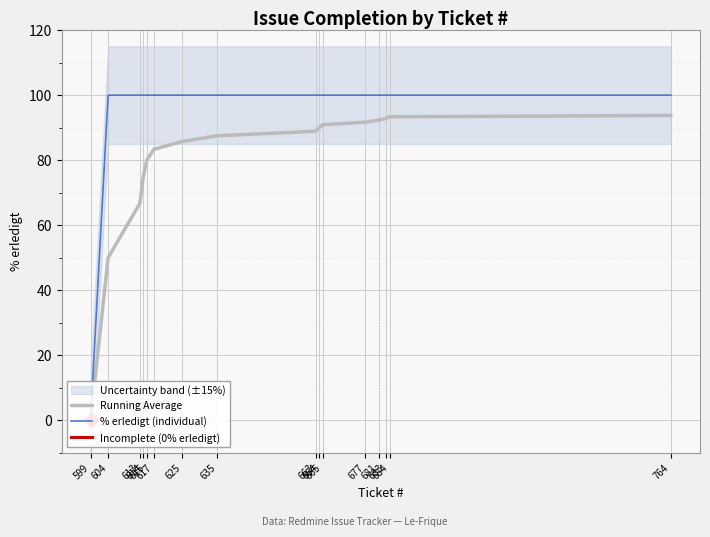

At which category is the sum across all series the highest?

764